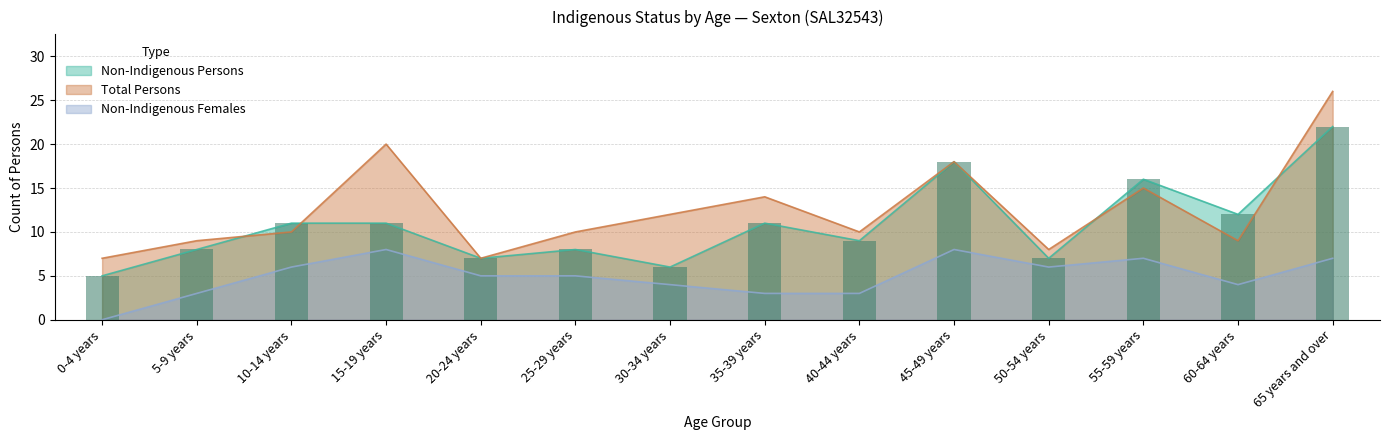

What is the label of the 2nd bar from the right?

60-64 years